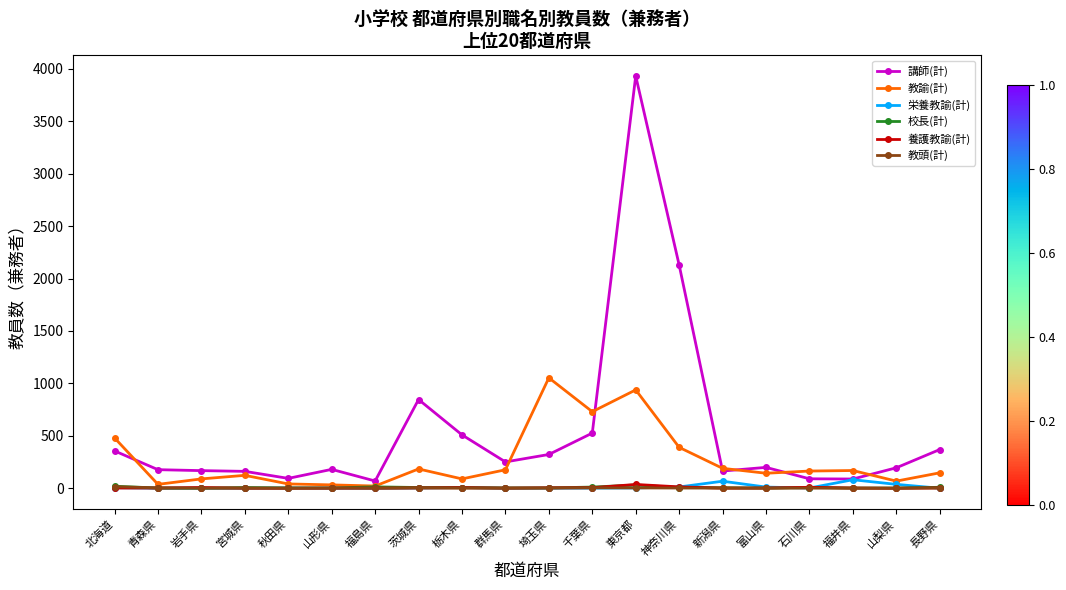

How many lines are shown in the chart?

6